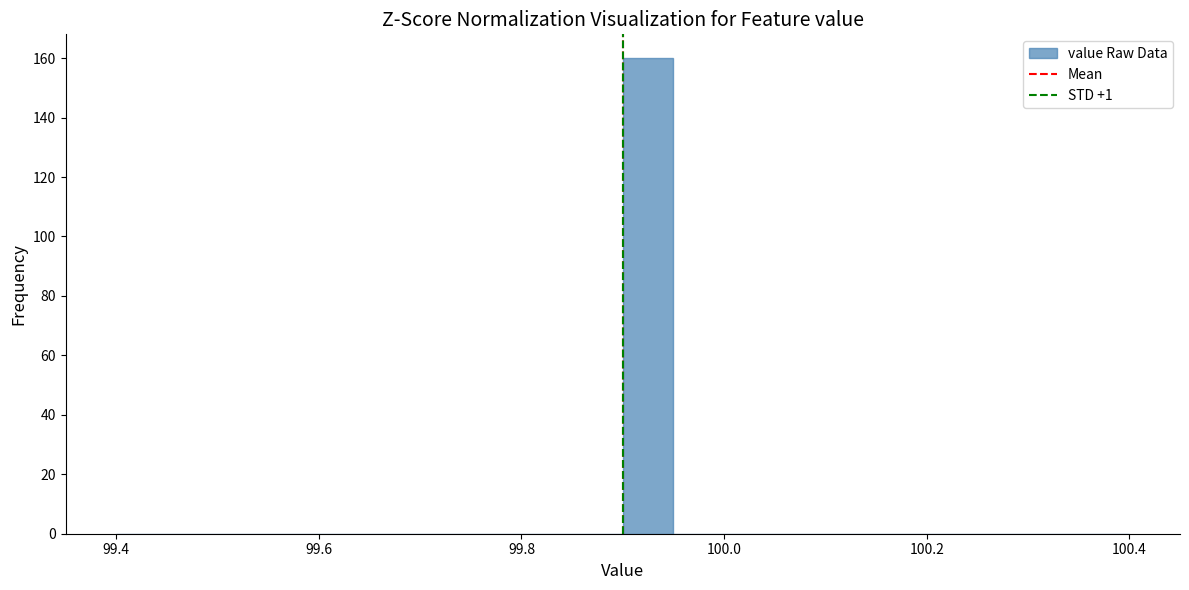

Read against the x-axis, roughly where is the centre of the tallest bar?

99.92